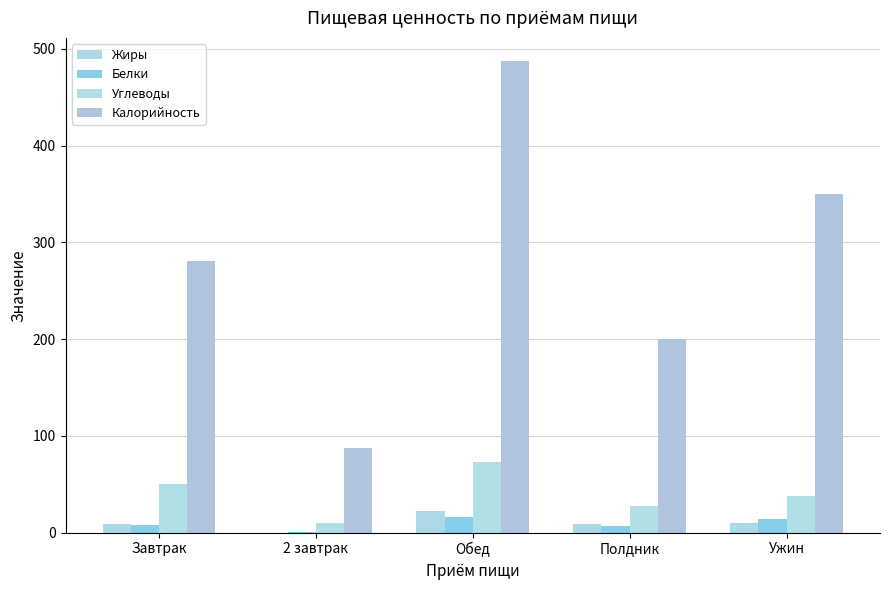

Which category has the lowest value in the Калорийность series?

2 завтрак